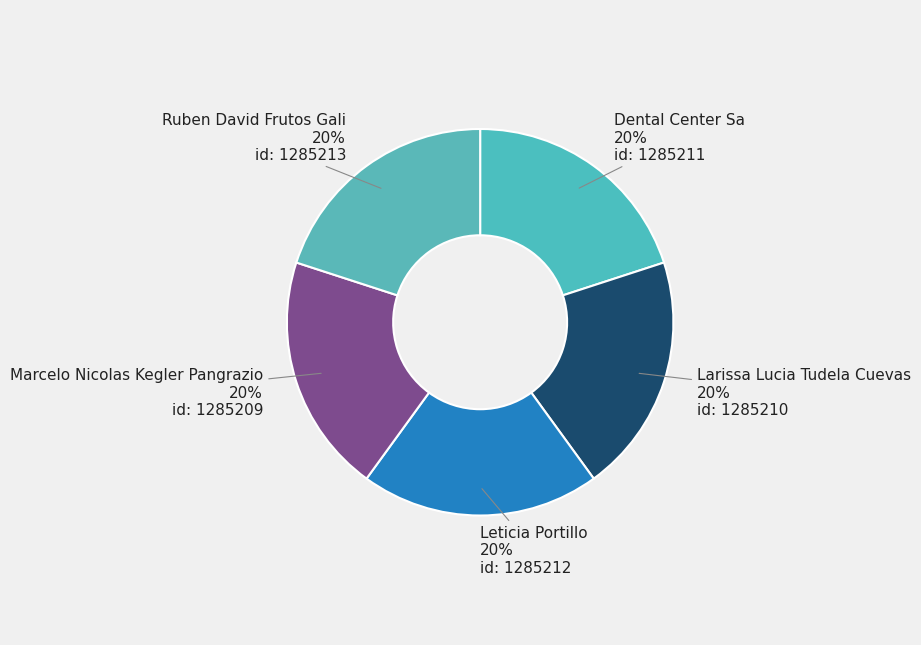

What is the largest slice in the pie chart?

ruben-david-frutos-gali